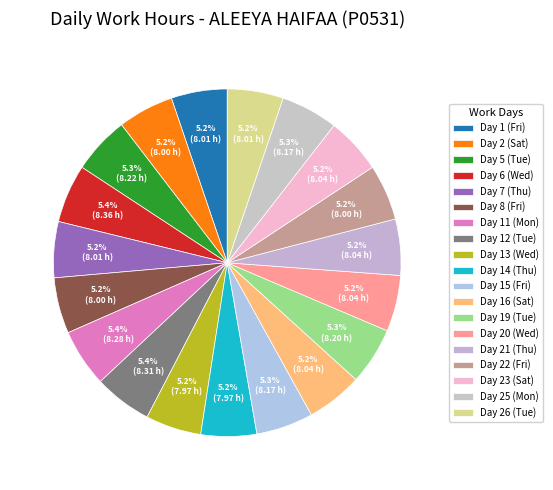

How many slices are in this pie chart?

19